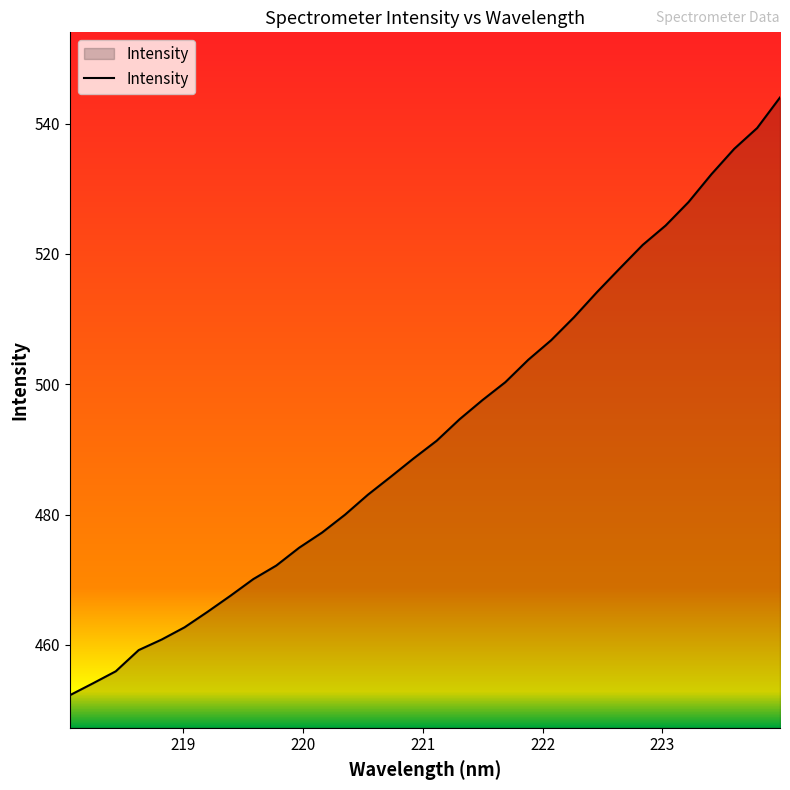

What is the greatest value displayed?

544.0